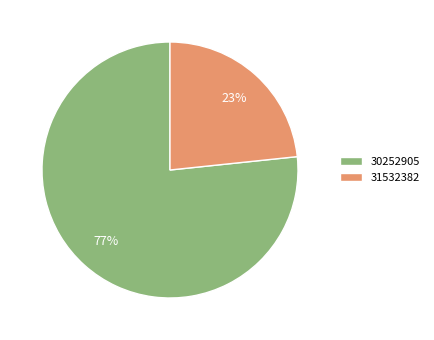

To the nearest percent, what is the average slice percentage?

50%